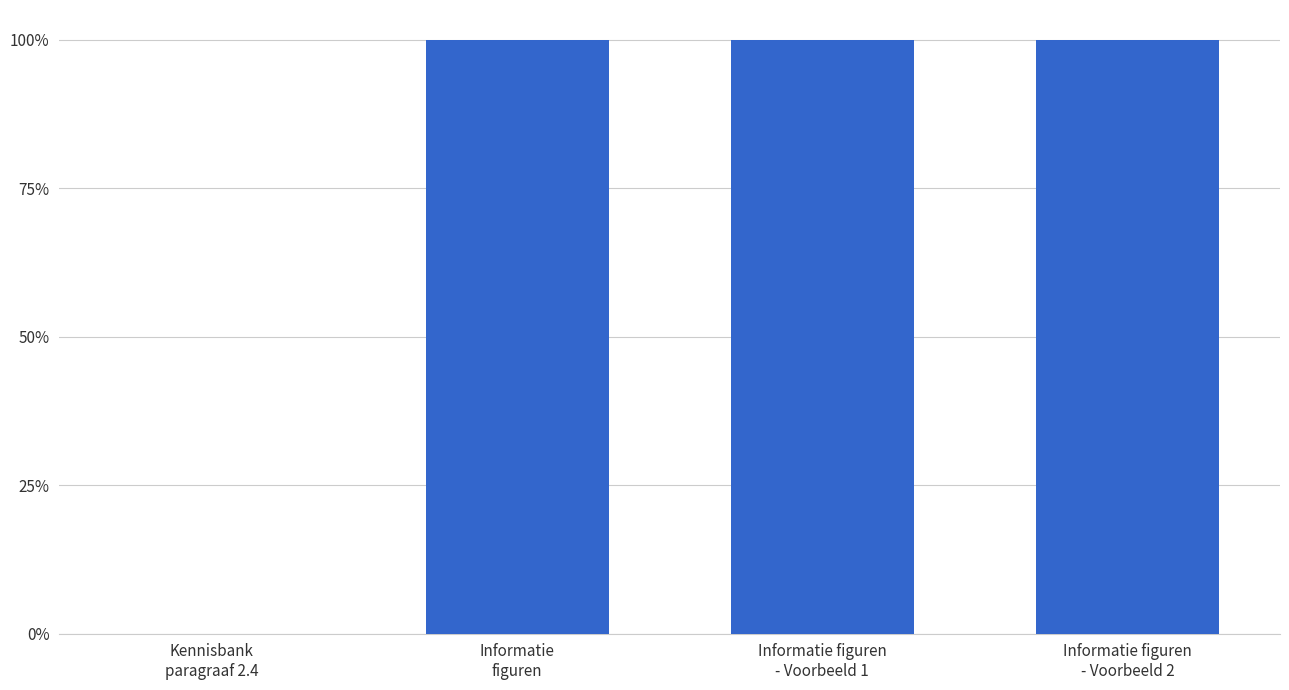

Which category has the highest value across all series?

Informatie figuren
- Voorbeeld 2